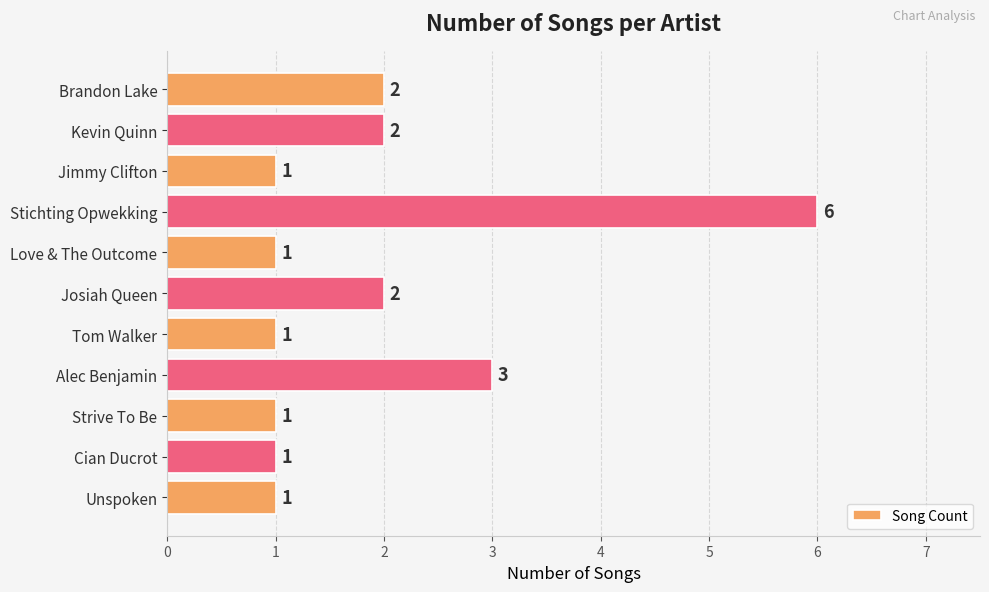

Which has a higher value, Stichting Opwekking or Alec Benjamin?

Stichting Opwekking